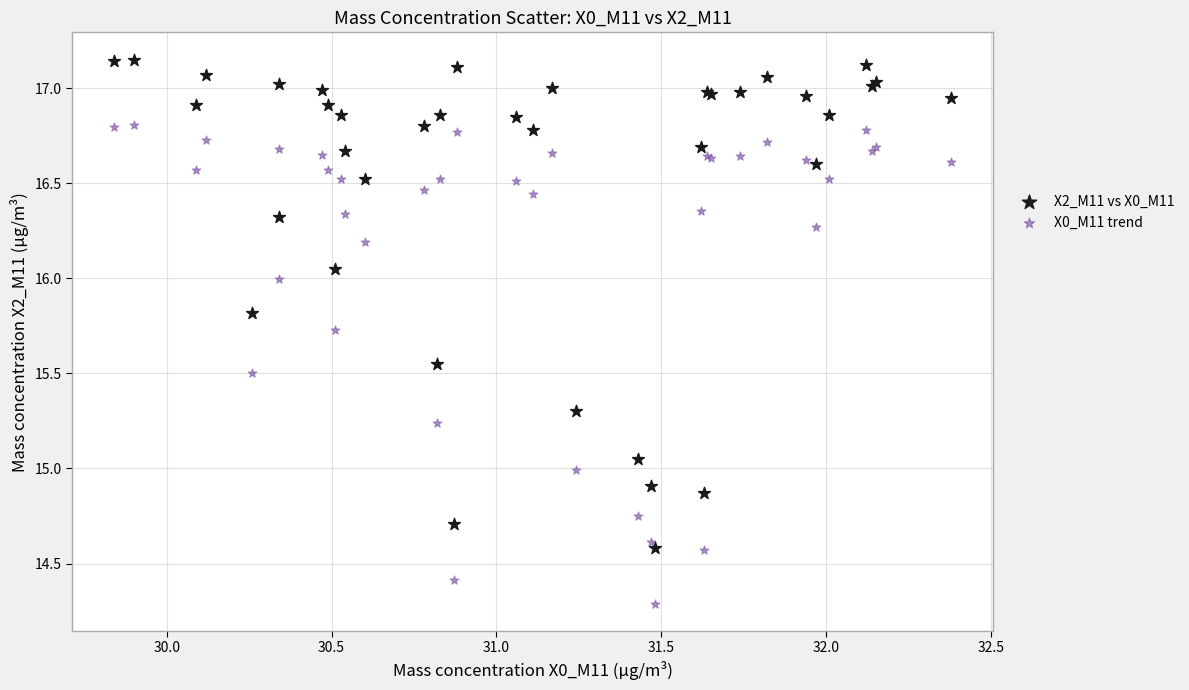

Which series reaches the minimum Y coordinate?

X0_M11 trend